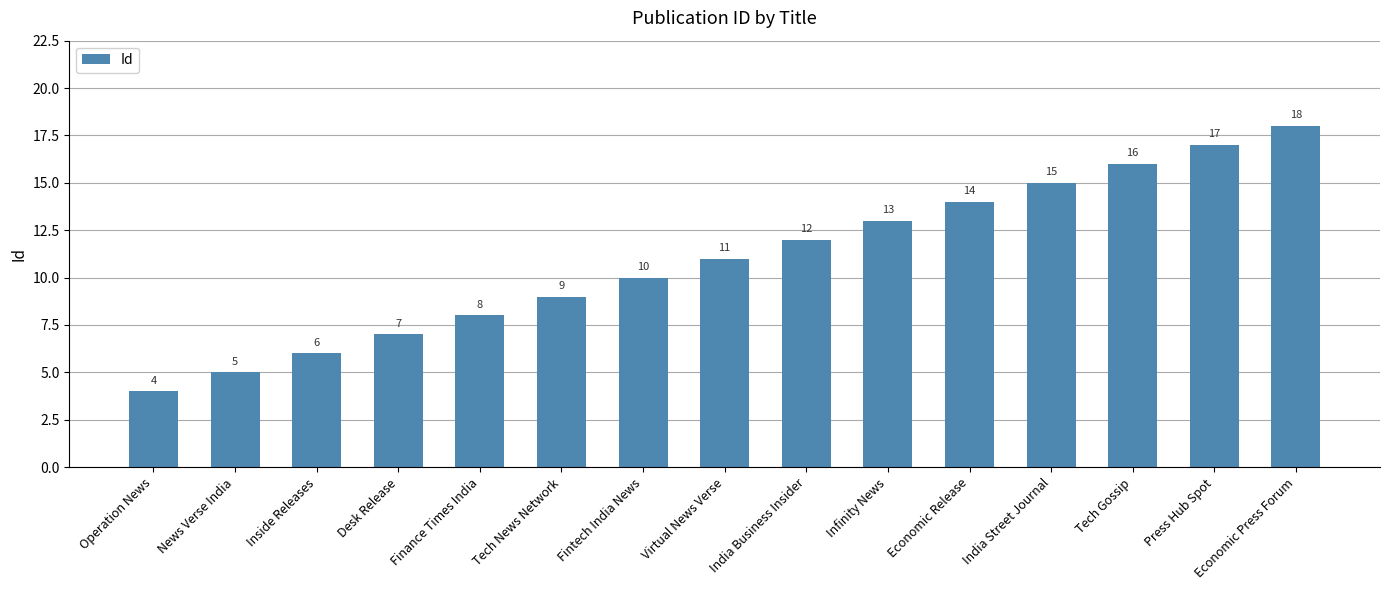

Rank the categories by value from lowest to highest.

Operation News, News Verse India, Inside Releases, Desk Release, Finance Times India, Tech News Network, Fintech India News, Virtual News Verse, India Business Insider, Infinity News, Economic Release, India Street Journal, Tech Gossip, Press Hub Spot, Economic Press Forum